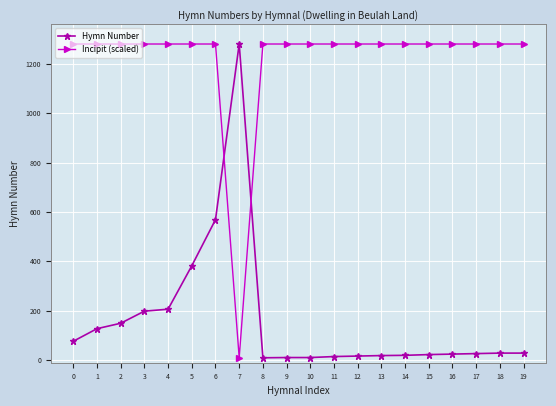

At which category is the sum across all series the highest?

6